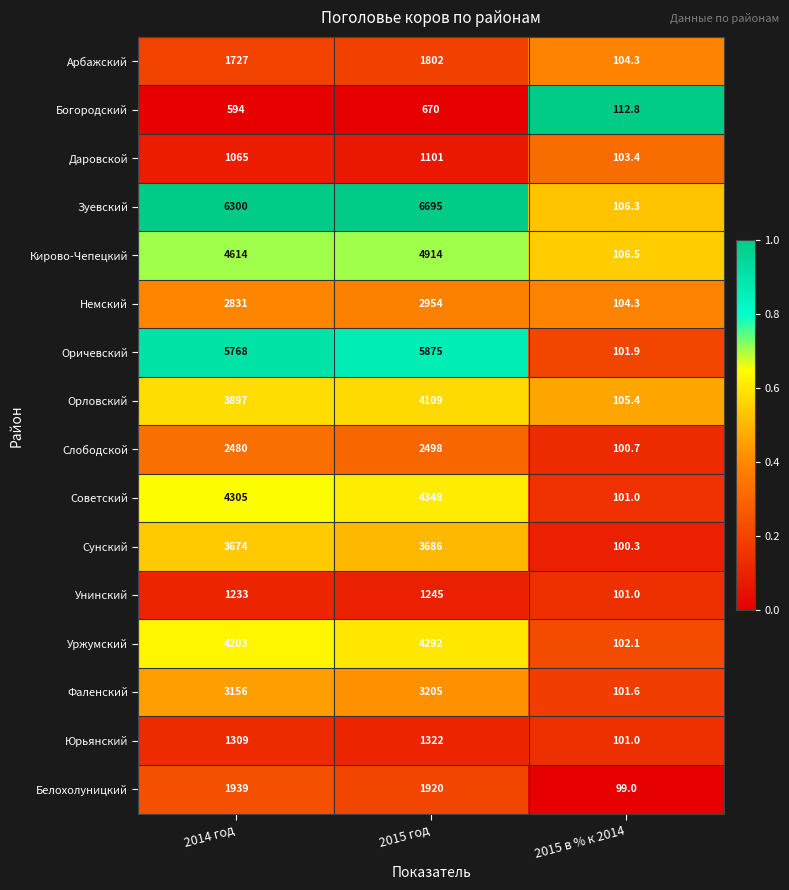

Count the number of data series in this chart.

16